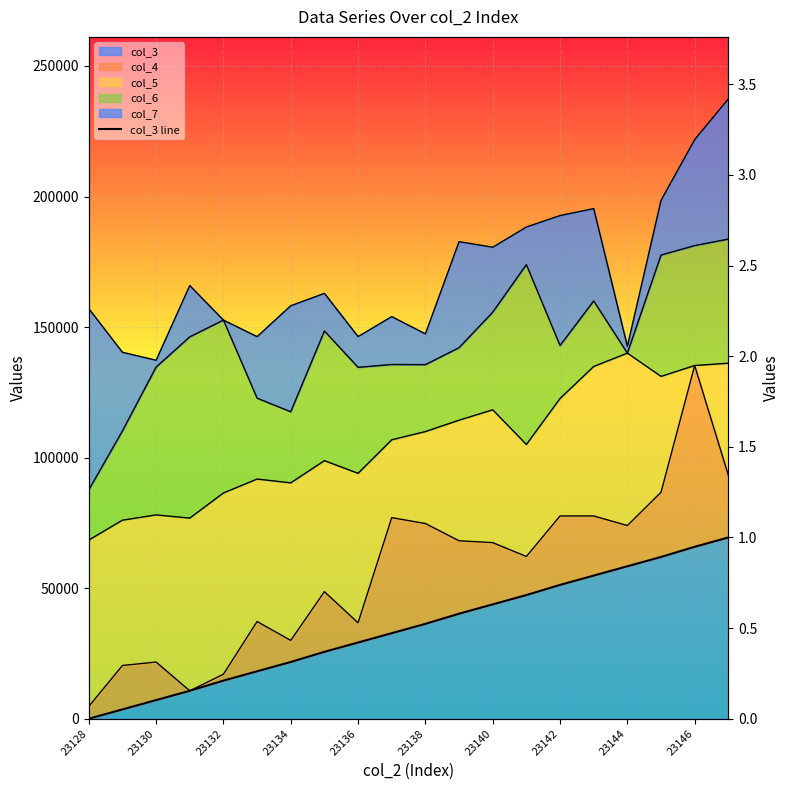

What value does the data have at 23138?

0.5